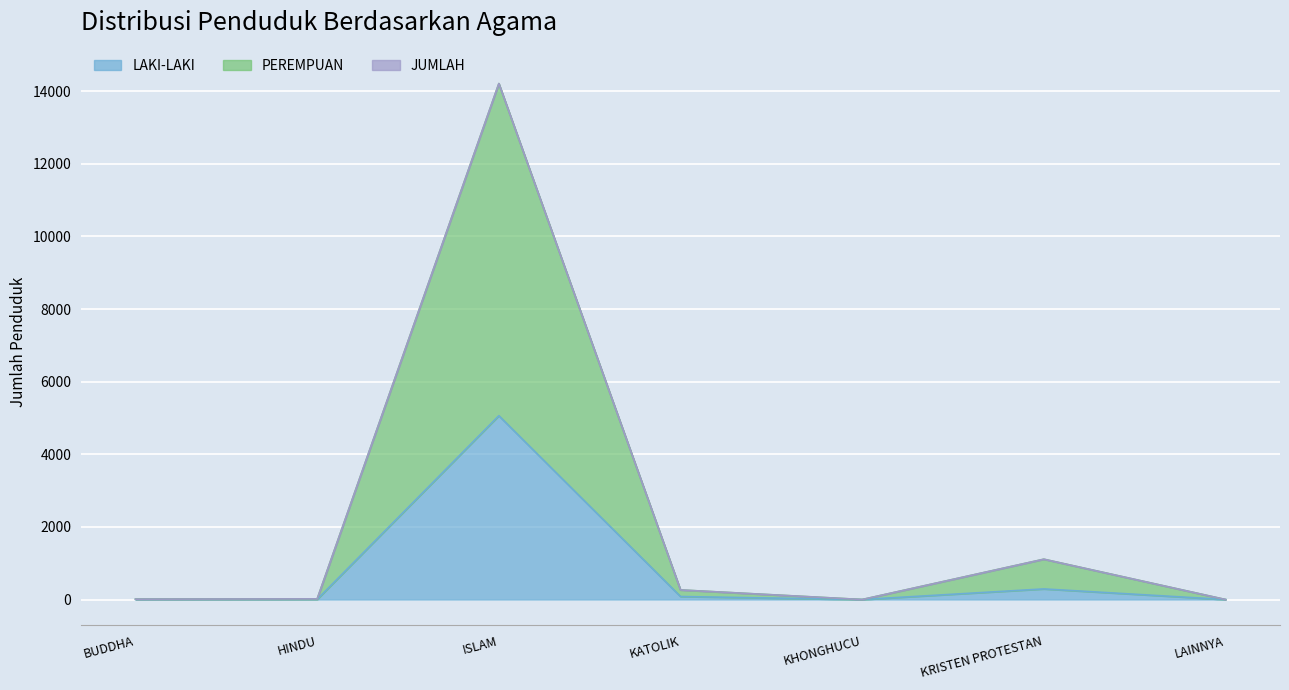

What is the difference between the LAKI-LAKI values at BUDDHA and KRISTEN PROTESTAN?

288